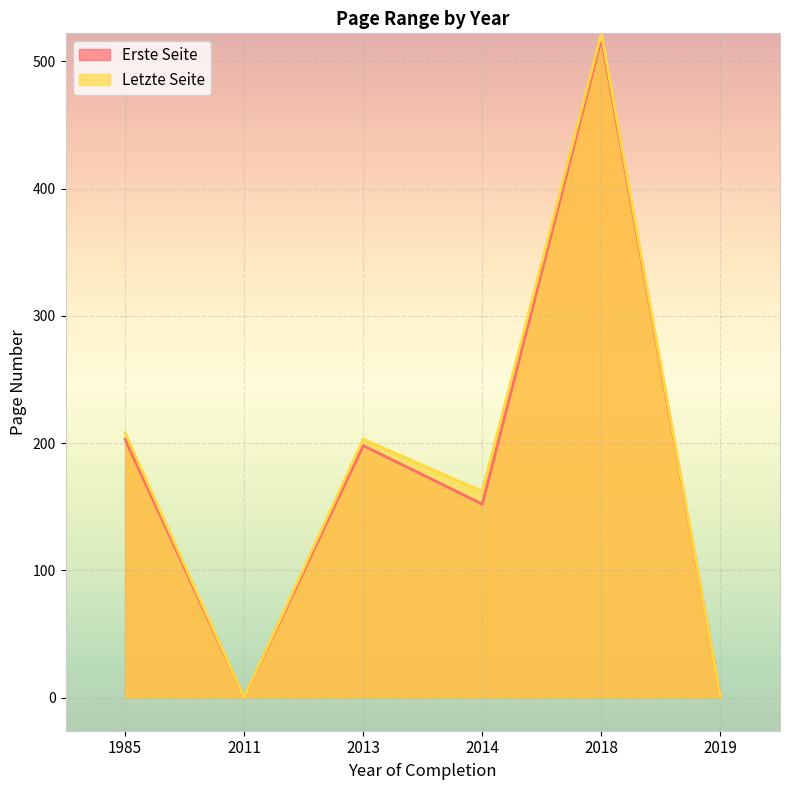

True or false: Letzte Seite and Erste Seite intersect in this chart.

False